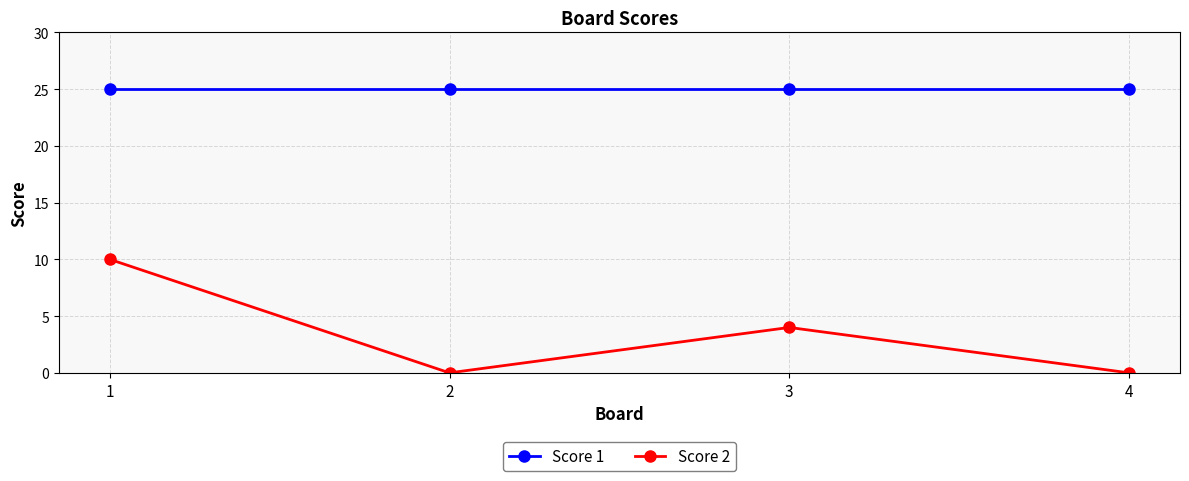

List the series in order of their peak value, highest first.

Score 1, Score 2